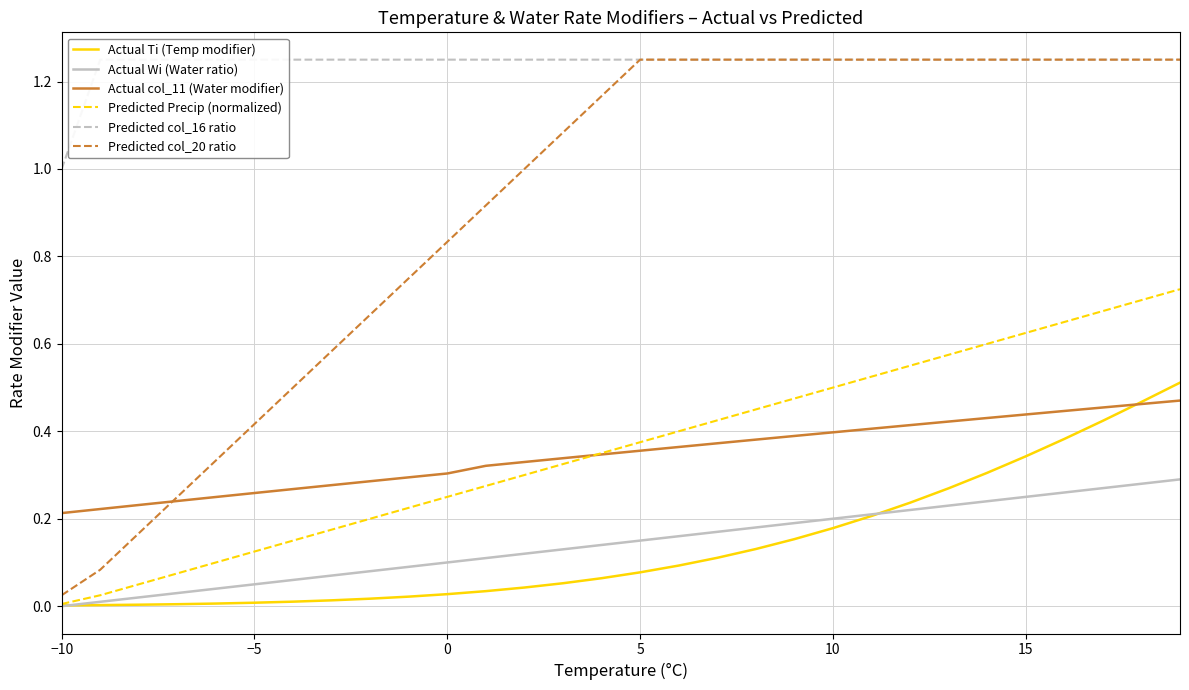

At how many categories does at least one series exceed 0?

30